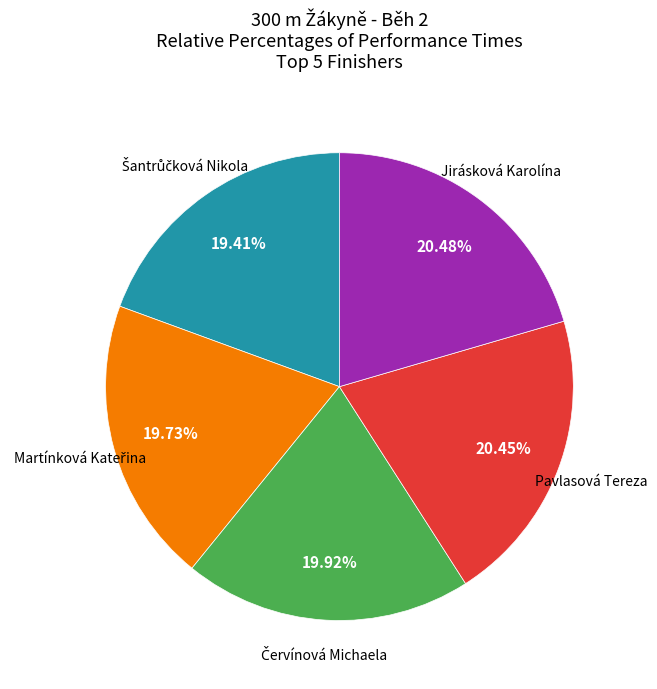

Does any single category account for the majority?

No